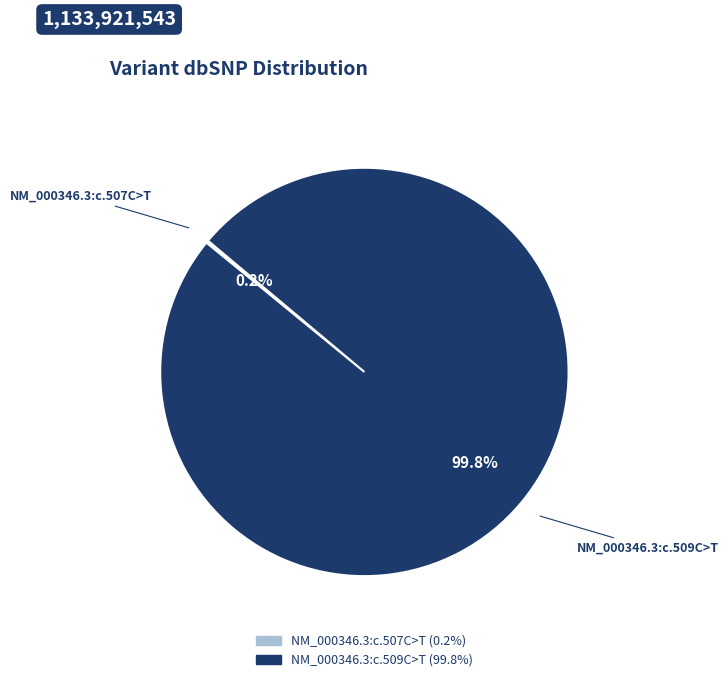

What portion of the pie excludes NM_000346.3:c.509C>T?

0.2%